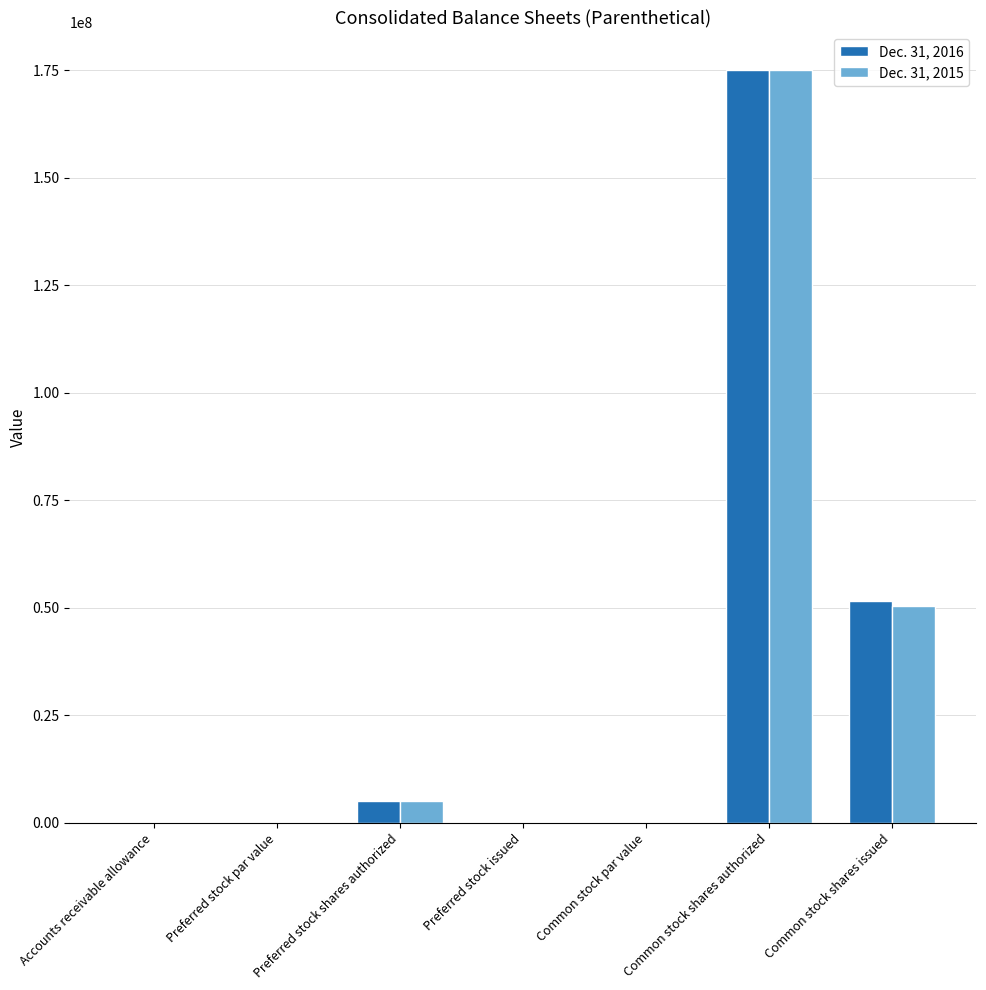

At which label does Dec. 31, 2016 reach its peak?

Common stock shares authorized